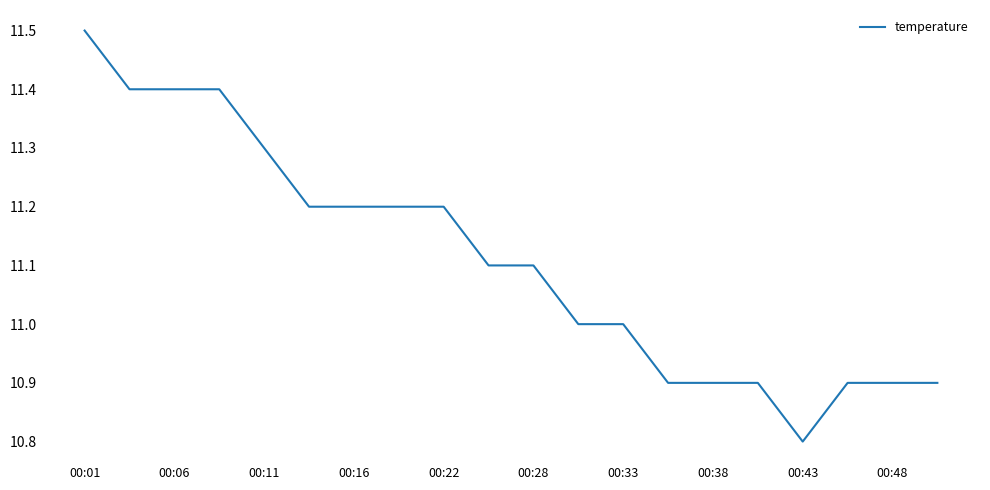

What is the minimum value shown in the chart?

10.8